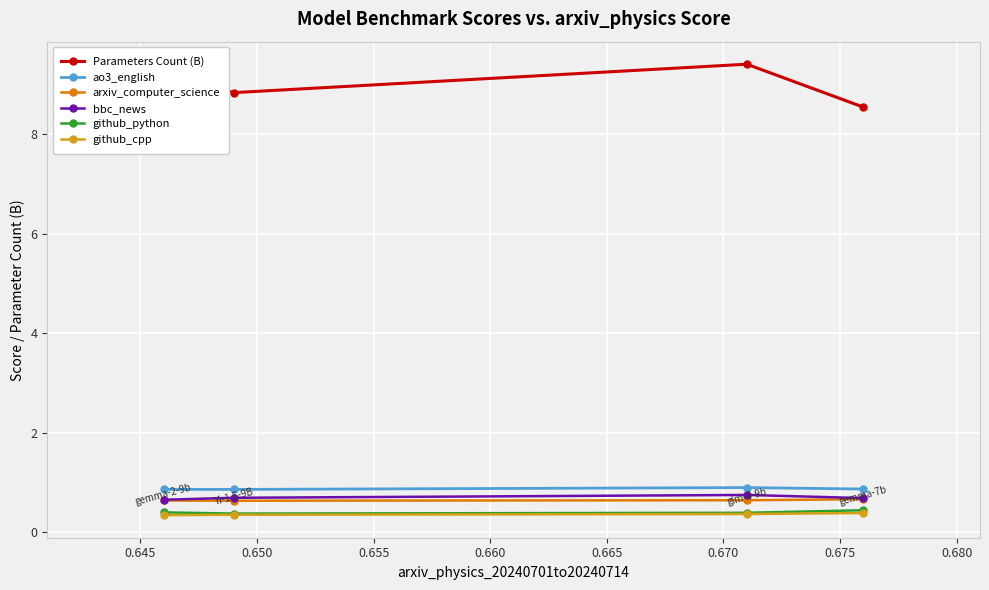

What is the lowest value of the Parameters Count (B) series?

8.5